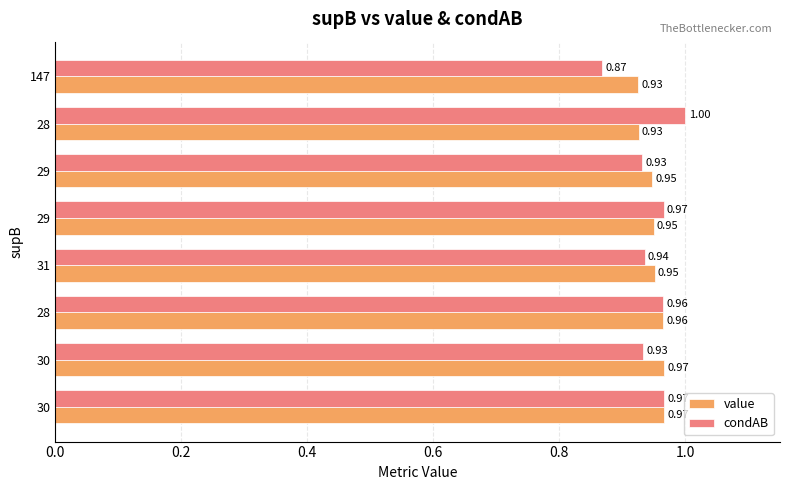

What are all the series names shown in the legend?

value, condAB